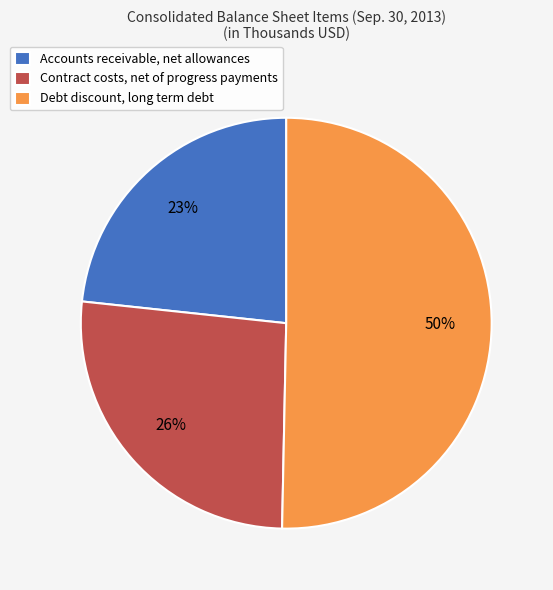

How many slices are in this pie chart?

3